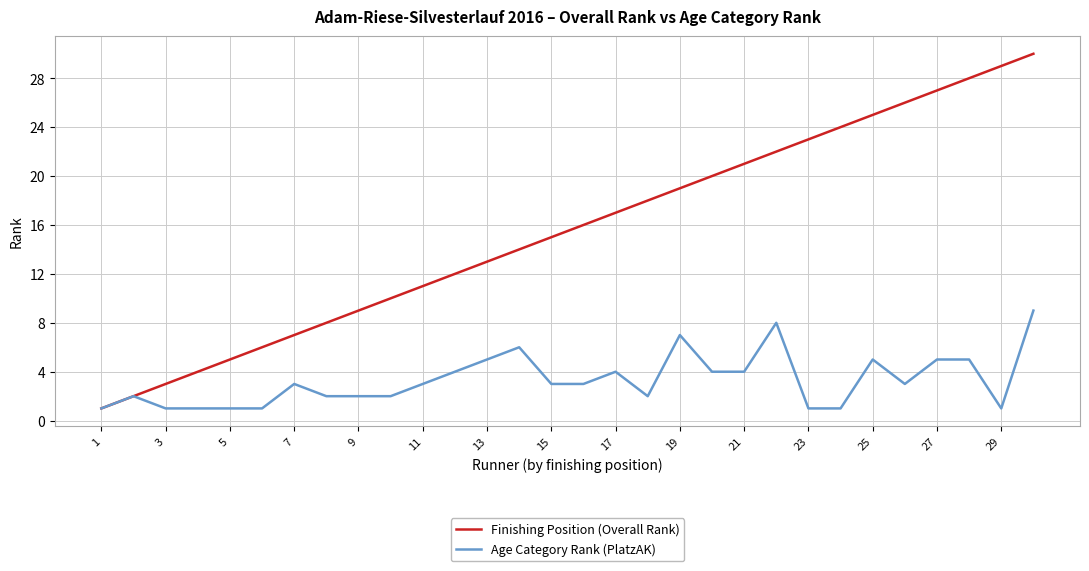

What is the maximum value for Finishing Position (Overall Rank)?

30